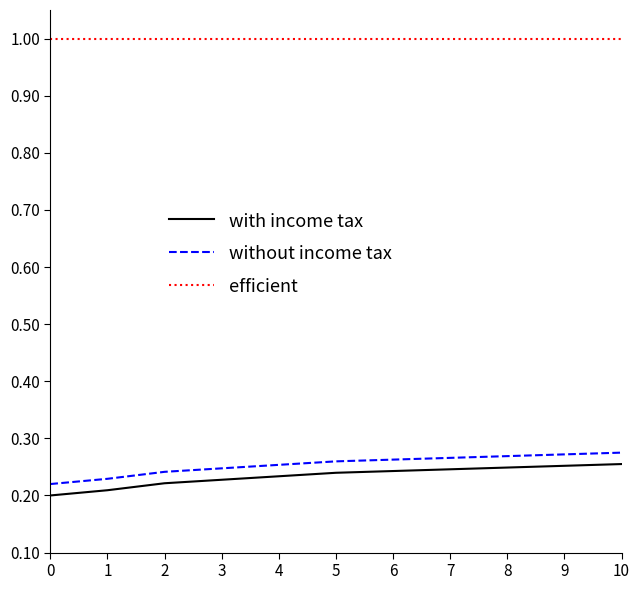

How many lines are shown in the chart?

3